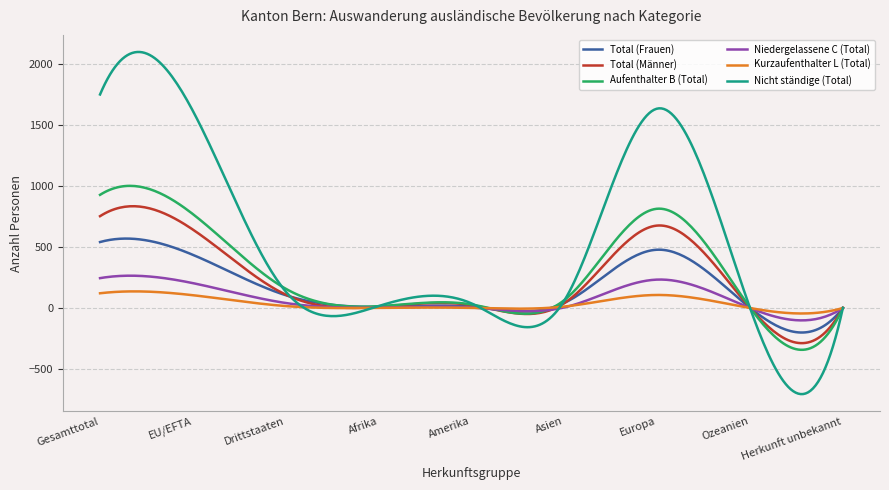

What is the highest value of the Total (Männer) series?

834.8